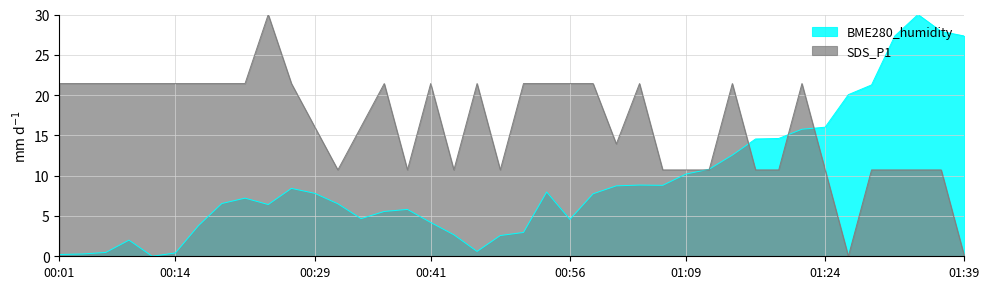

Between 00:56 and 01:14, which series saw the biggest shift?

BME280_humidity